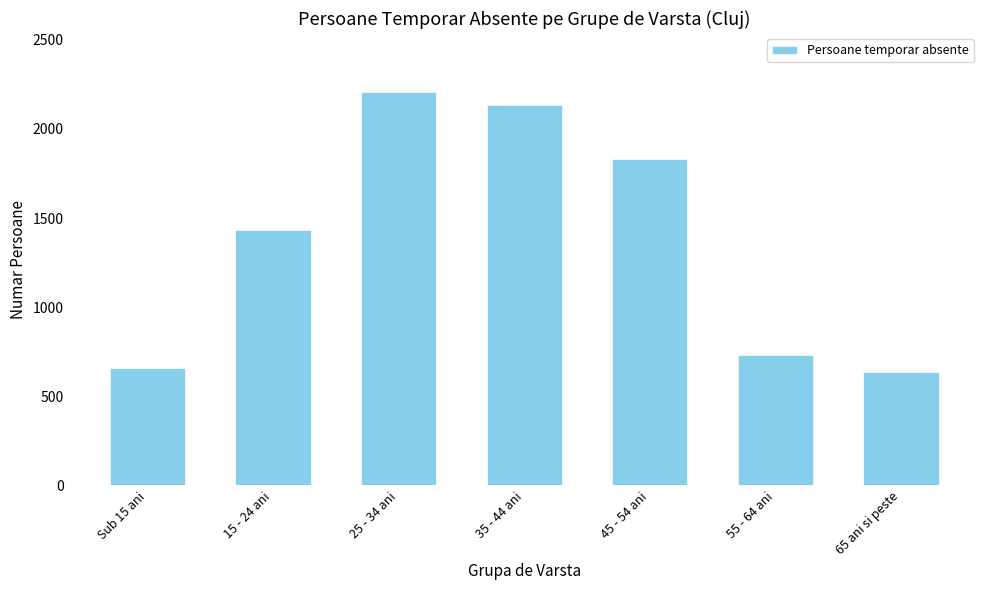

What is the value of the 1st bar from the left?

657